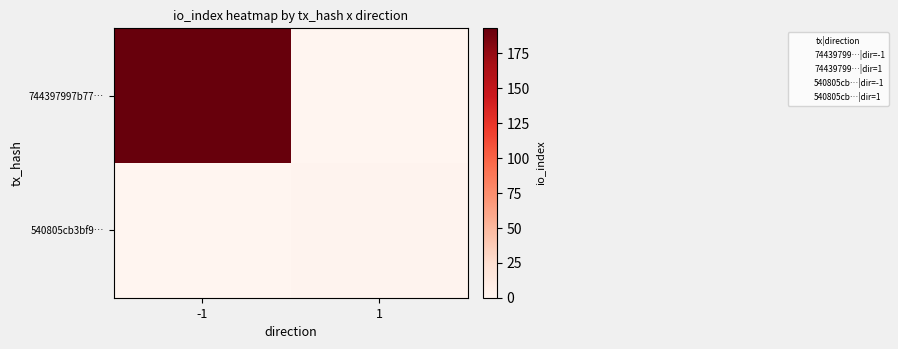

Rank the series by their average value, from lowest to highest.

540805cb3bf9…, 744397997b77…